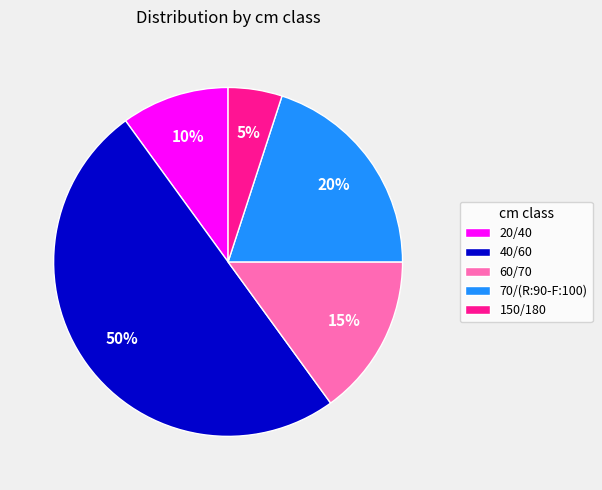

Does 60/70 account for over 50% of the chart?

No